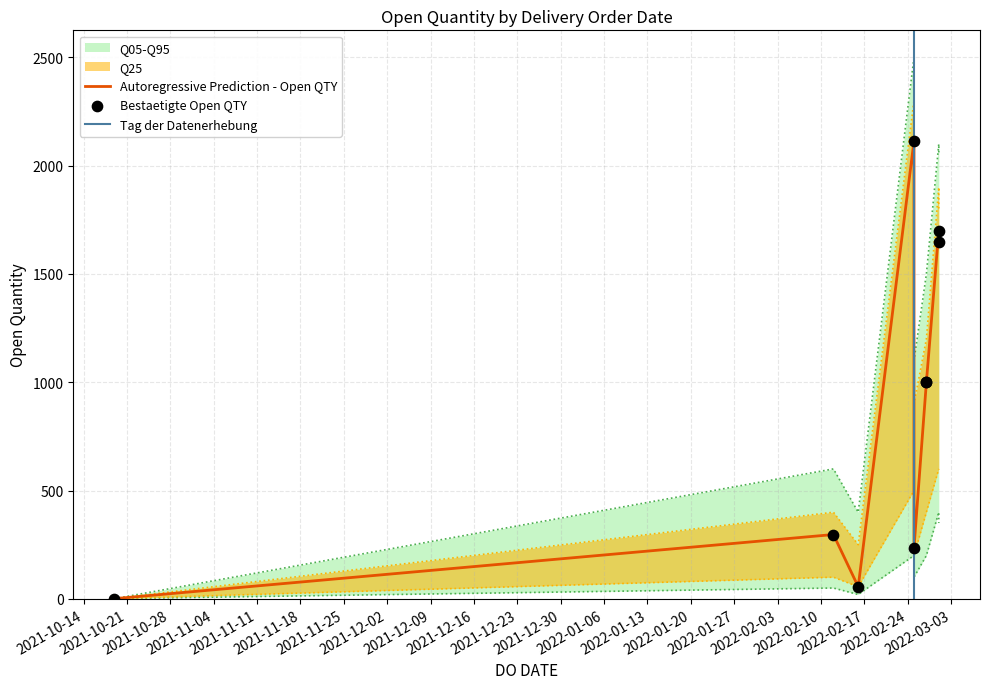

Which has a higher value, 01/03/2022 or 27/02/2022?

01/03/2022